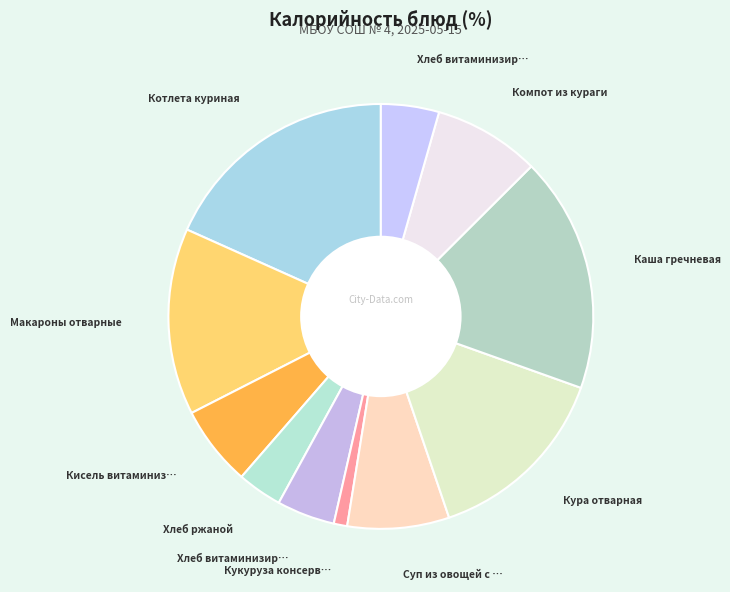

Count the number of slices in the pie.

11